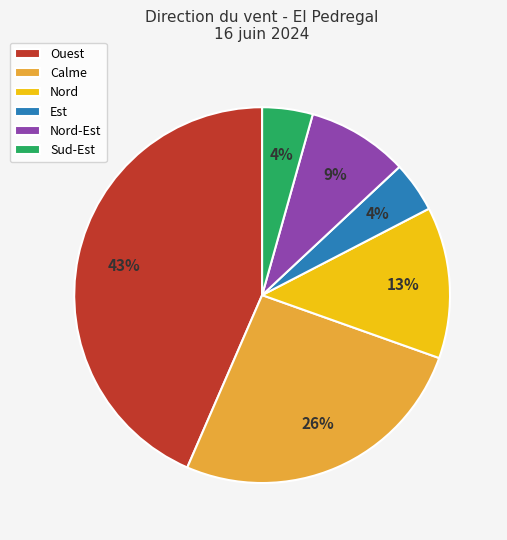

What is the ratio of the value at Est to the value at Sud-Est?

1.0